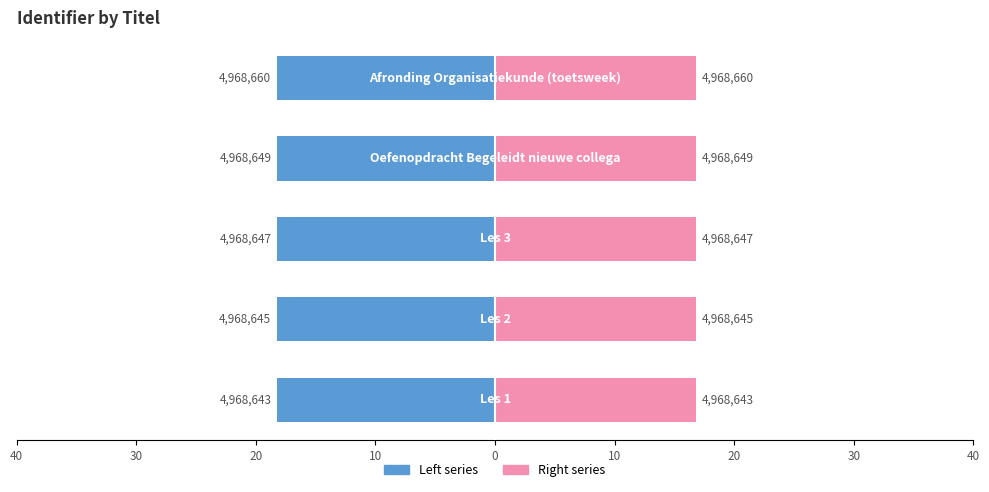

How many bars are there in total?

10